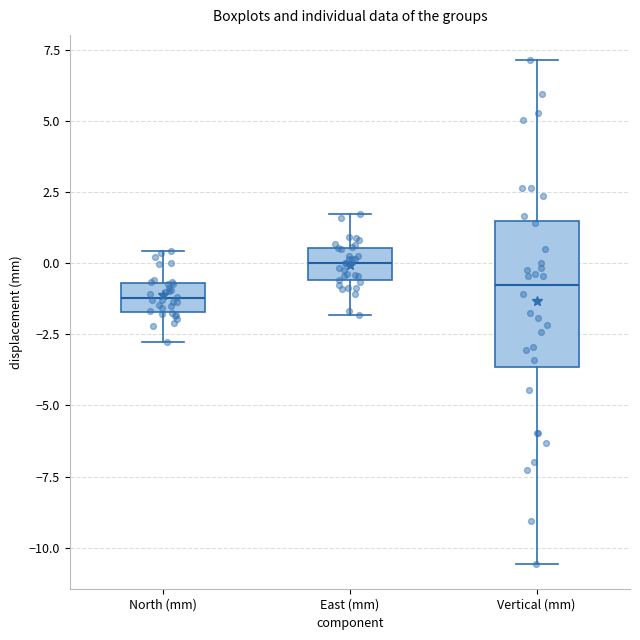

Reading left to right, transcribe this box plot: for each box, give where its median line is, the range the box spans, and where its two whiskers end, as read against the y-axis. The values are not printed on the chart, so give them approximately, as read against the axis.

North (mm): median -1.0, box -1.5 to -0.5, whiskers -3.0 to 0.5
East (mm): median 0.0, box -0.5 to 0.5, whiskers -2.0 to 1.5
Vertical (mm): median -1.0, box -3.5 to 1.5, whiskers -10.5 to 7.0